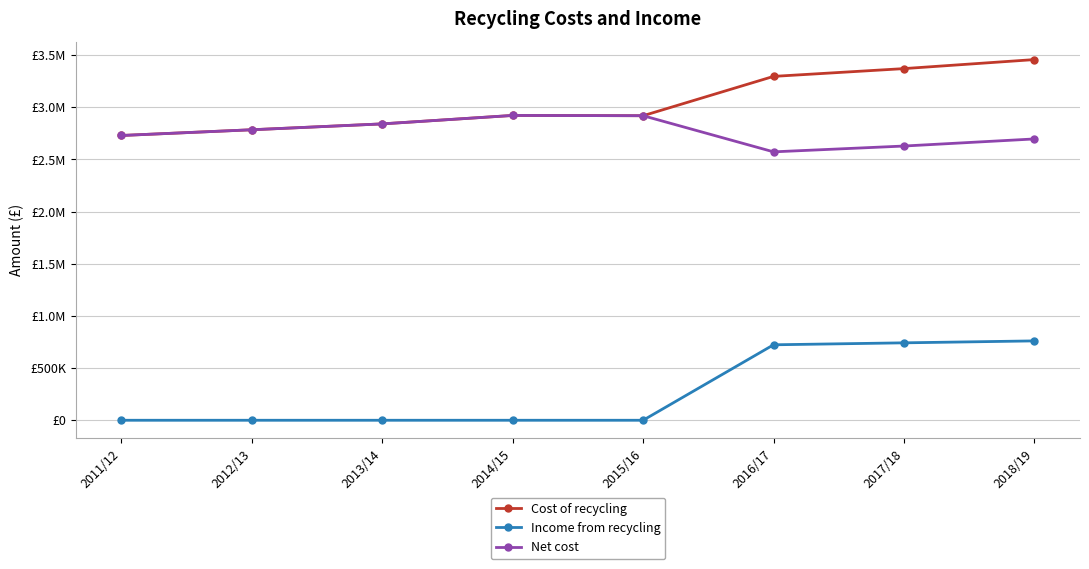

Is this an area chart (filled region under the line)?

No